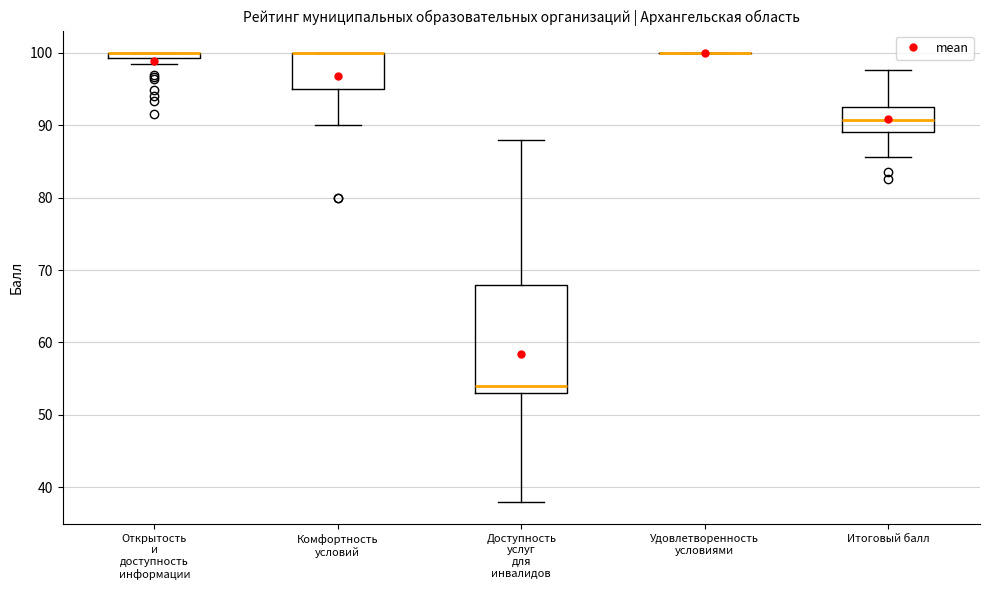

Which box is the tallest, from its lower edge to its upper edge?

Доступность услуг для инвалидов